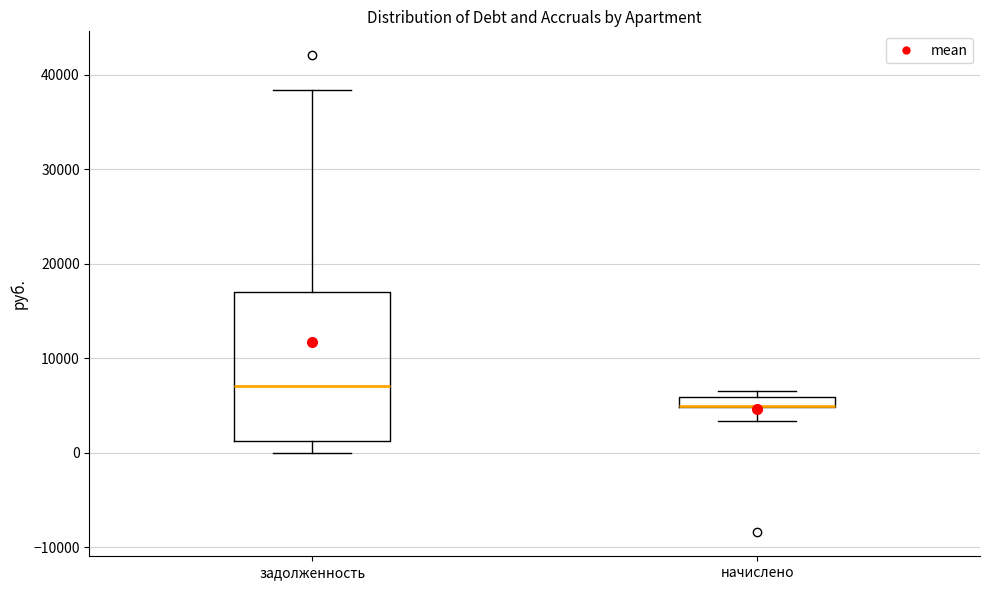

Comparing the boxes themselves (not the whiskers), which one is the tallest?

задолженность